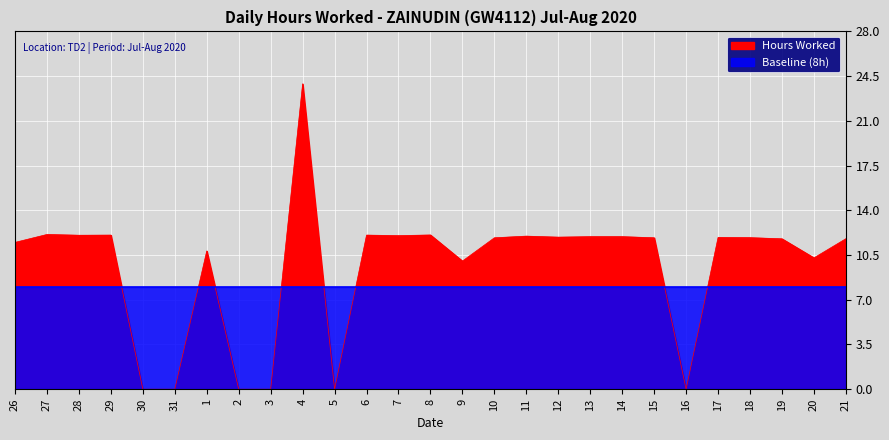

Which category has the highest value across all series?

4